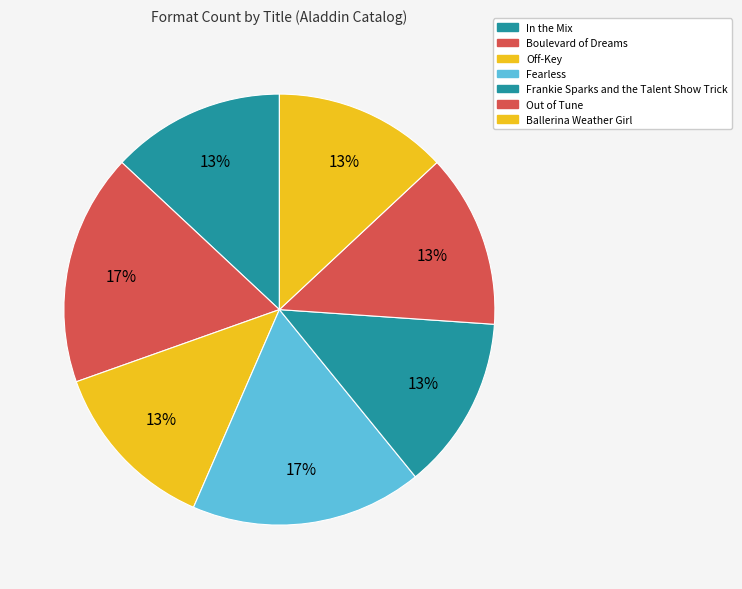

Rank the categories by value from lowest to highest.

In the Mix, Off-Key, Frankie Sparks and the Talent Show Trick, Out of Tune, Ballerina Weather Girl, Boulevard of Dreams, Fearless